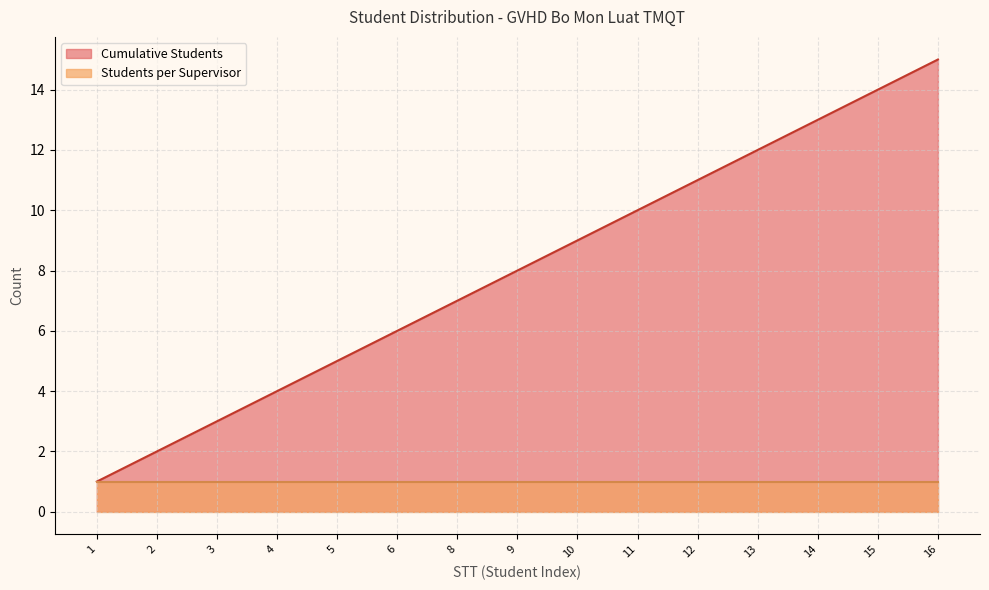

At 4, list the series in order from largest to smallest.

Cumulative Students, Students per Supervisor